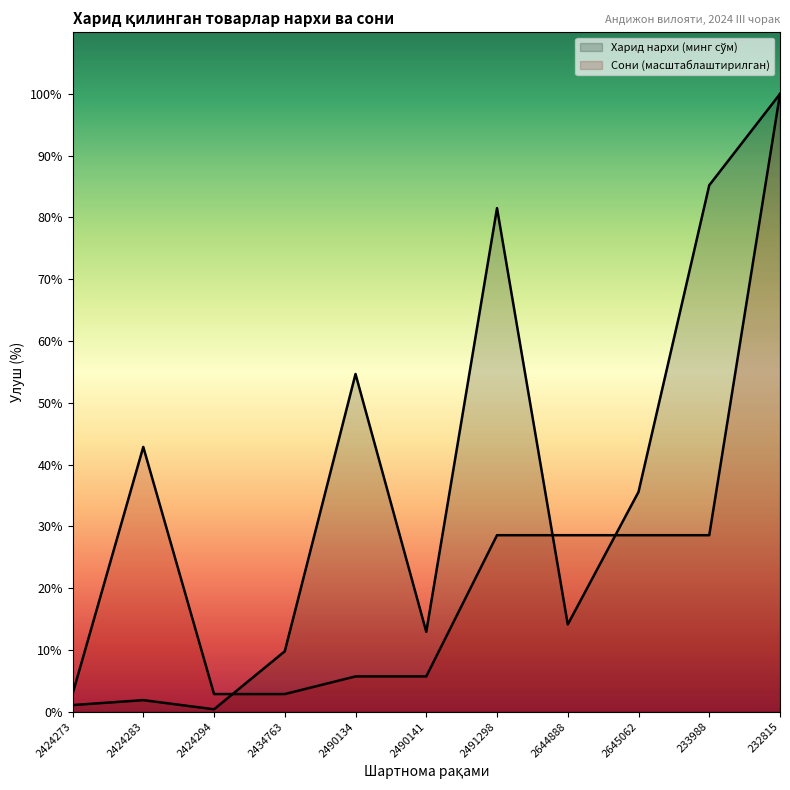

Is it true that Сони equals 5257142.9 at 2490134?

True